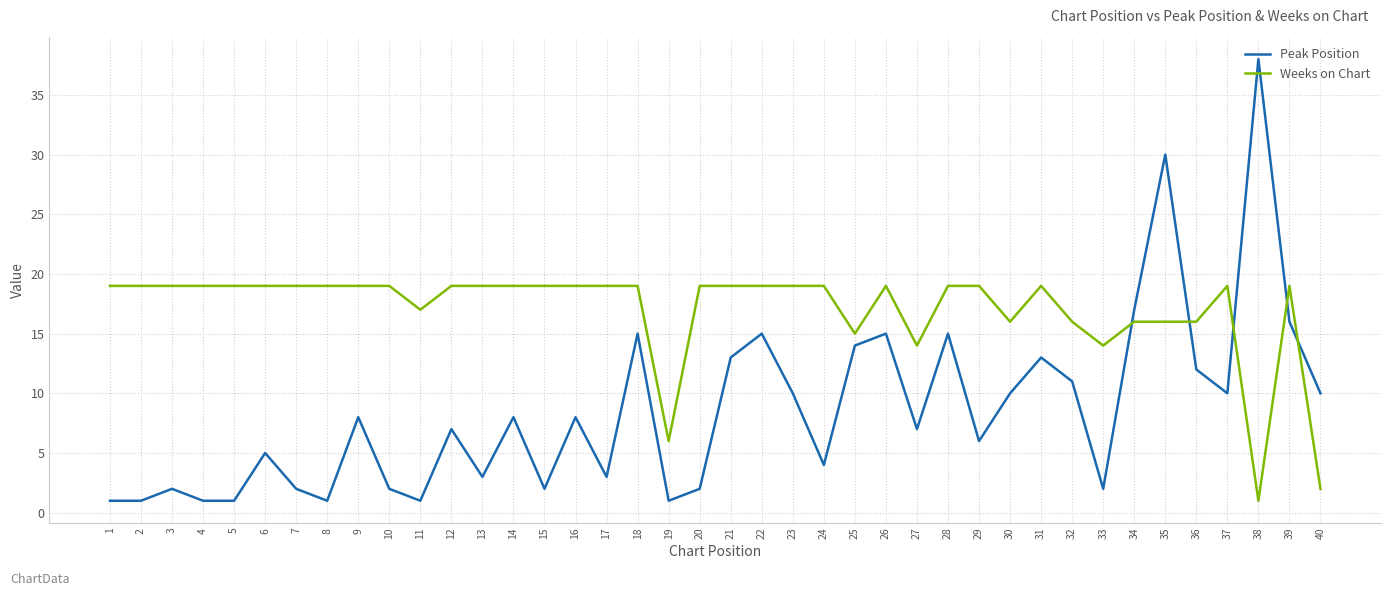

Reading right to left, what are all the values shown in this chart?

Peak Position: 40=10	39=16	38=38	37=10	36=12	35=30	34=17	33=2	32=11	31=13	30=10	29=6	28=15	27=7	26=15	25=14	24=4	23=10	22=15	21=13	20=2	19=1	18=15	17=3	16=8	15=2	14=8	13=3	12=7	11=1	10=2	9=8	8=1	7=2	6=5	5=1	4=1	3=2	2=1	1=1
Weeks on Chart: 40=2	39=19	38=1	37=19	36=16	35=16	34=16	33=14	32=16	31=19	30=16	29=19	28=19	27=14	26=19	25=15	24=19	23=19	22=19	21=19	20=19	19=6	18=19	17=19	16=19	15=19	14=19	13=19	12=19	11=17	10=19	9=19	8=19	7=19	6=19	5=19	4=19	3=19	2=19	1=19